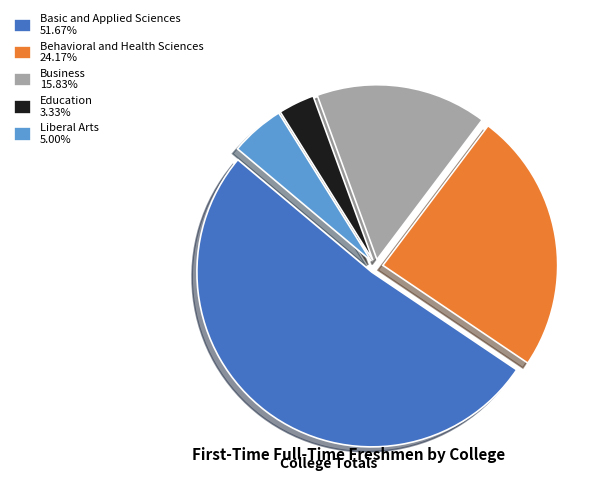

Rank the categories by value from lowest to highest.

Education, Liberal Arts, Business, Behavioral and Health Sciences, Basic and Applied Sciences